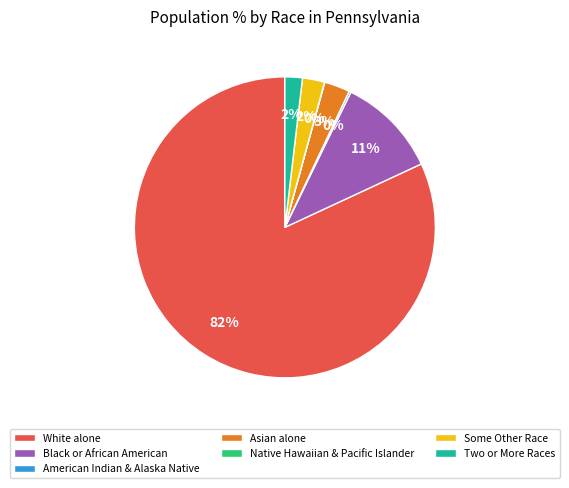

Do Some Other Race and Two or More Races together represent more than half of the pie?

No